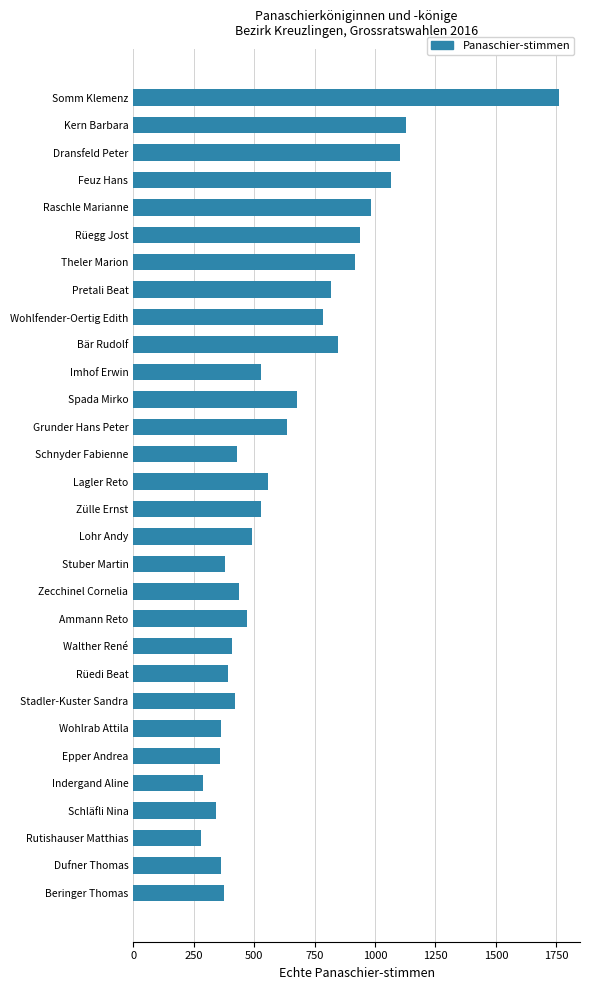

What is the ratio of the value at Zülle Ernst to the value at Stadler-Kuster Sandra?

1.3